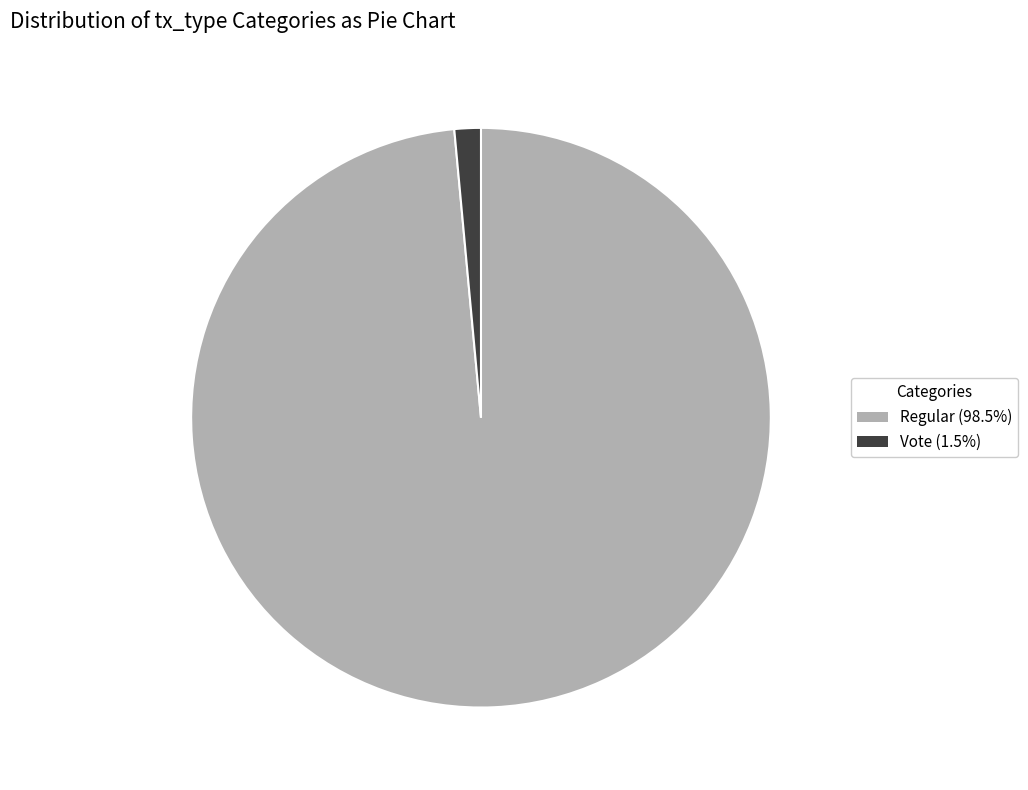

Is there a majority slice in this chart?

Yes